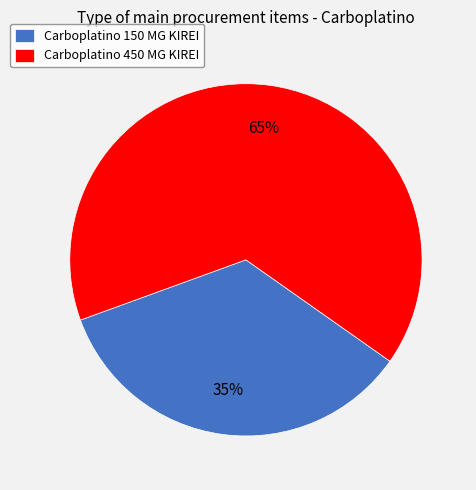

The Carboplatino 450 MG KIREI slice represents 65% of the pie. True or false?

True